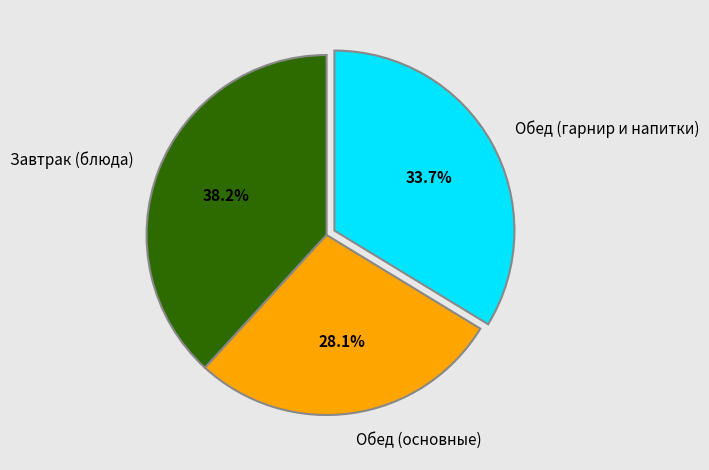

To the nearest percent, what is the difference between the largest and smallest slice percentages?

10%